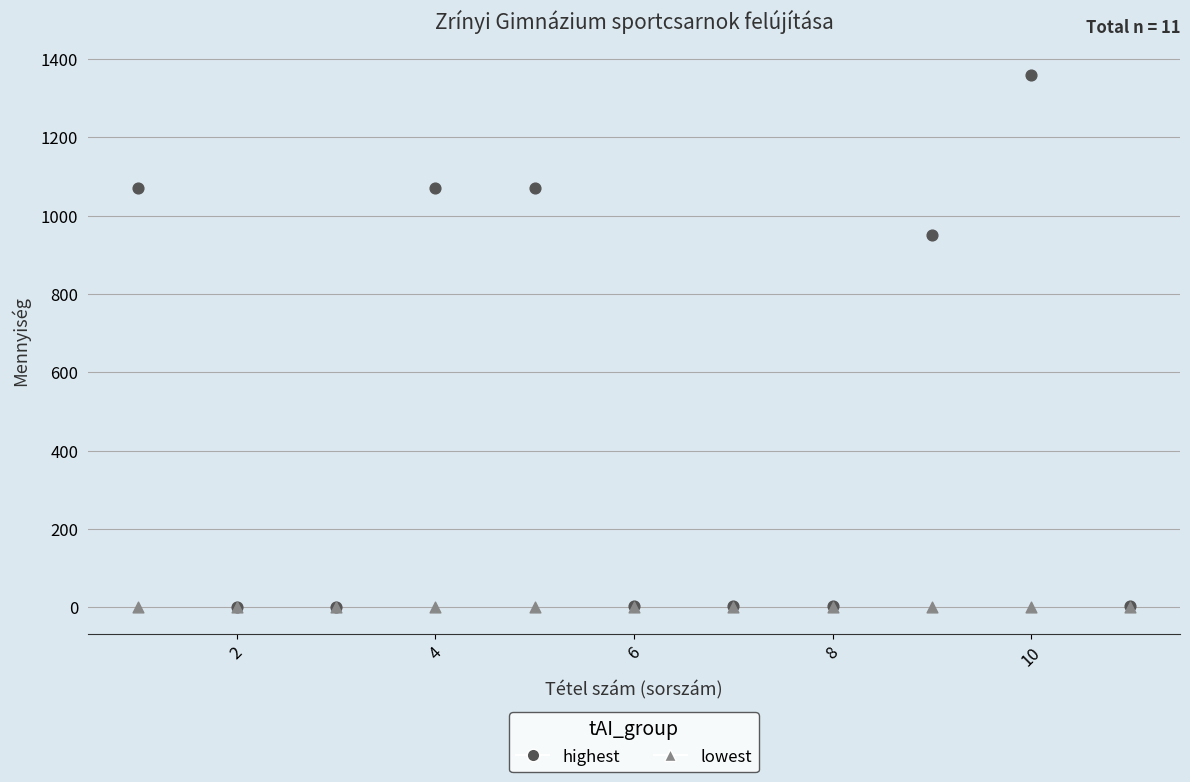

In the highest series, what Y value is closest to 680?

950